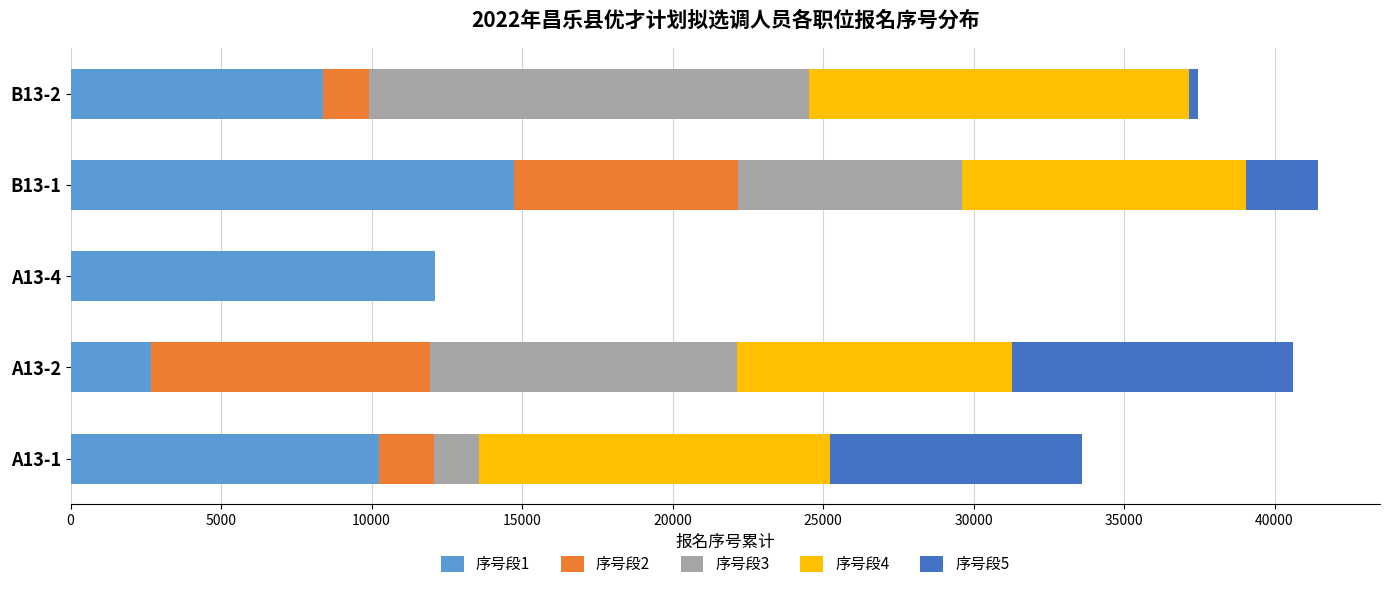

What are all the series names shown in the legend?

序号段1, 序号段2, 序号段3, 序号段4, 序号段5